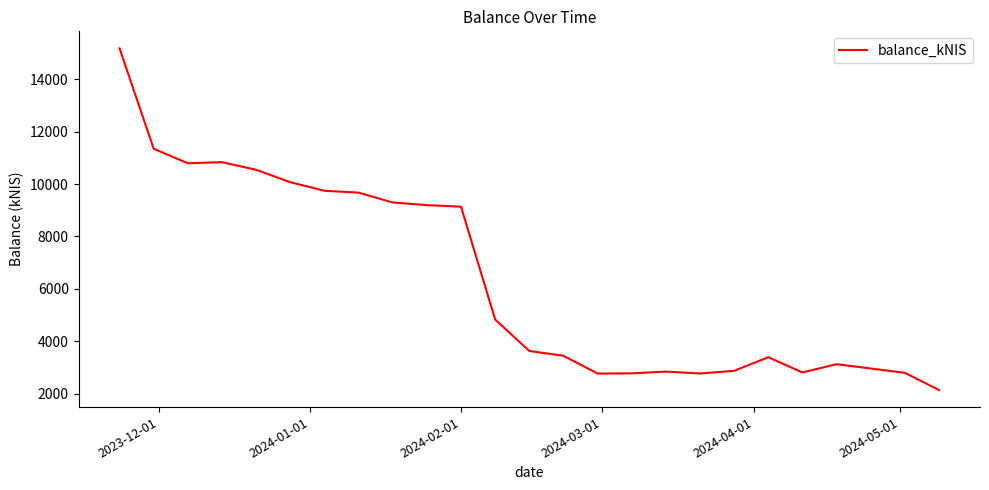

What is the difference between the maximum and minimum values?

13040.1